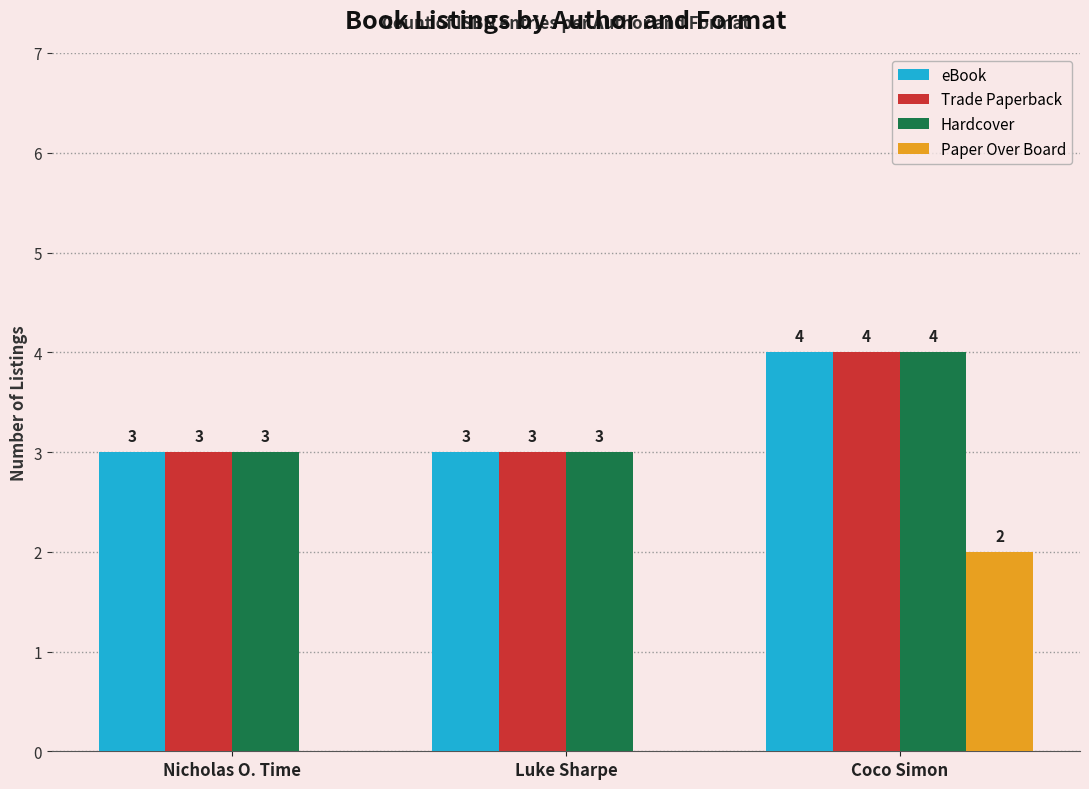

At which category is the sum across all series the highest?

Coco Simon